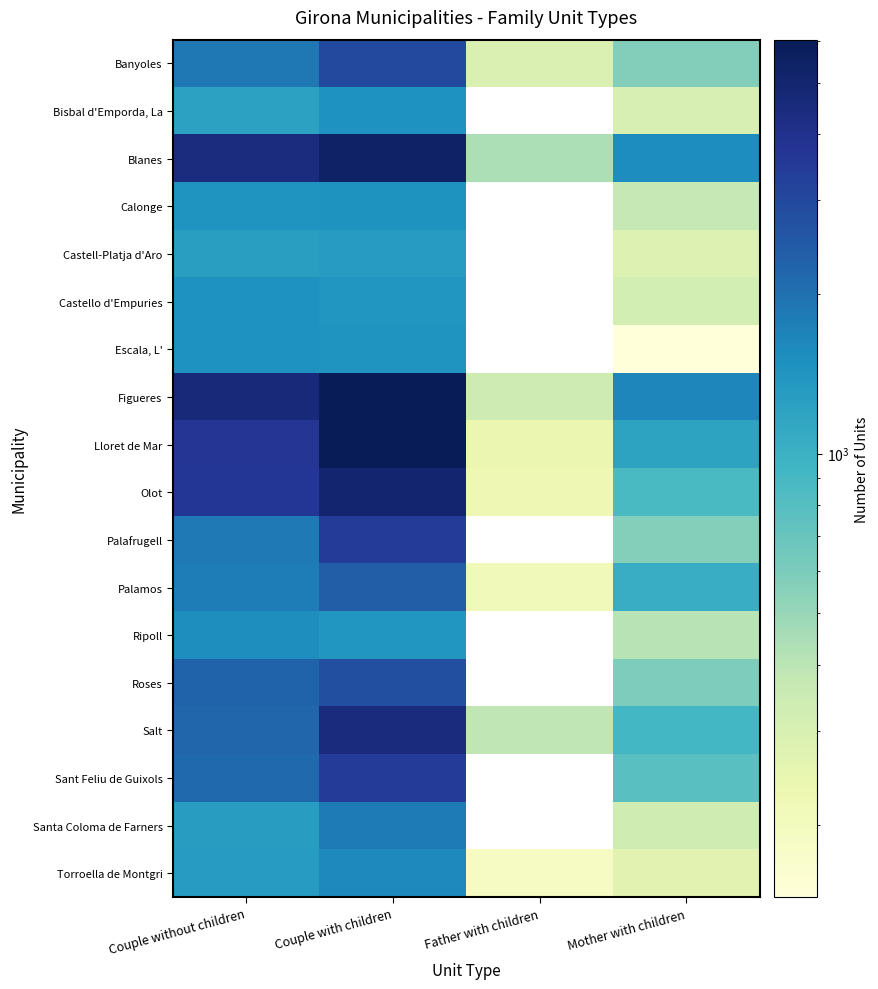

What is the difference between the maximum and minimum values in the Blanes series?

4943.0